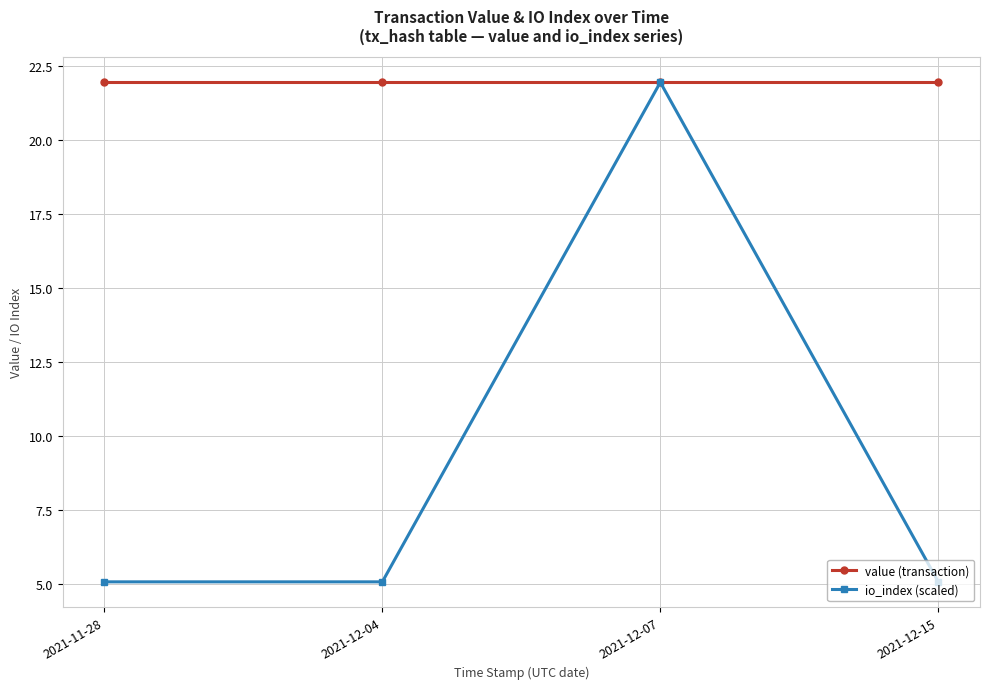

Reading left to right, transcribe all the data shown in this chart.

value (transaction): 2021-11-28=21.9	2021-12-04=21.9	2021-12-07=21.9	2021-12-15=21.9
io_index (scaled): 2021-11-28=5.1	2021-12-04=5.1	2021-12-07=21.9	2021-12-15=5.1